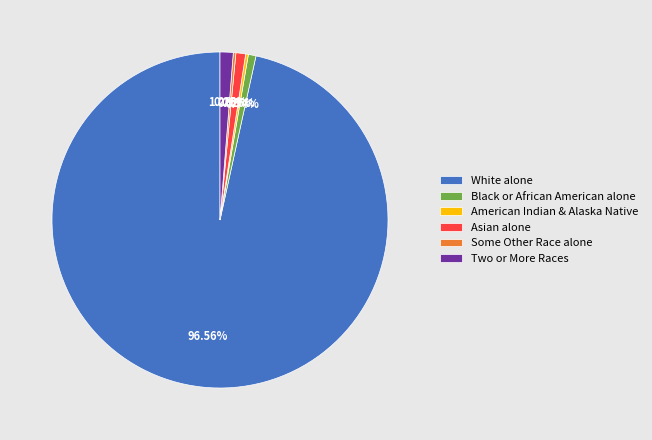

To the nearest percent, what is the average slice percentage?

17%